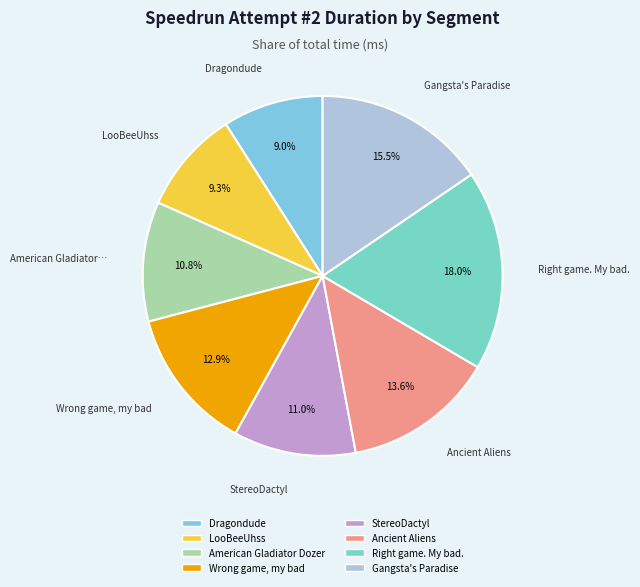

How many slices are in this pie chart?

8